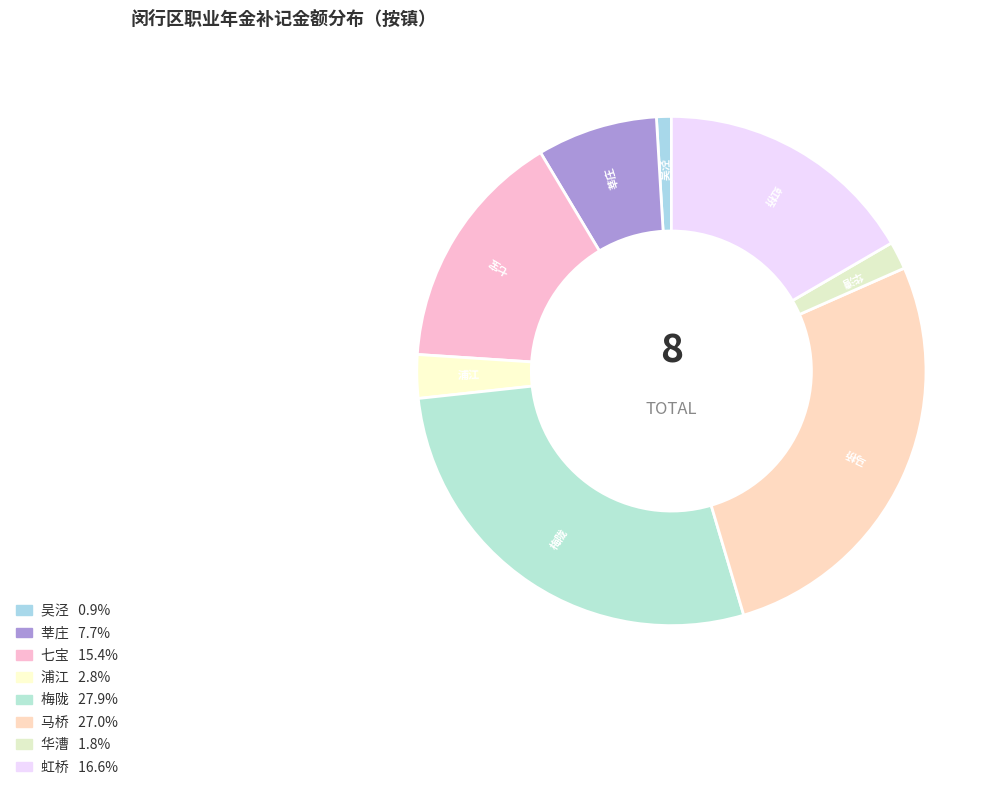

Is there a majority slice in this chart?

No